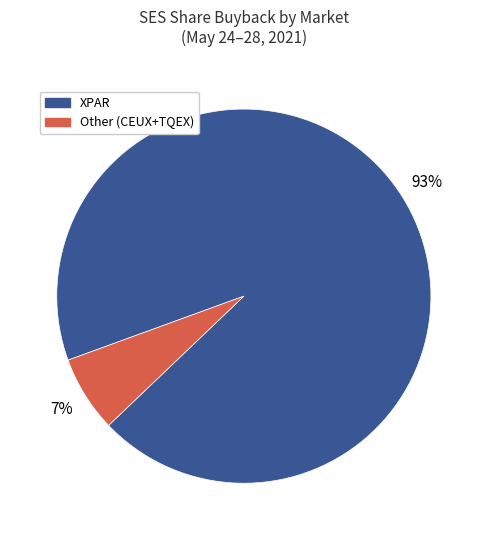

Does any single category account for the majority?

Yes